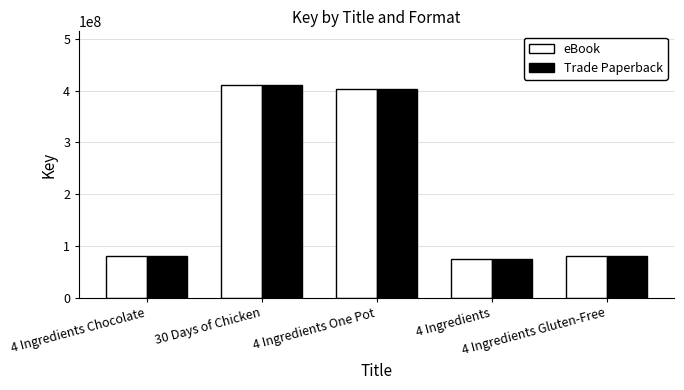

What is the average value of the Trade Paperback series?

210297775